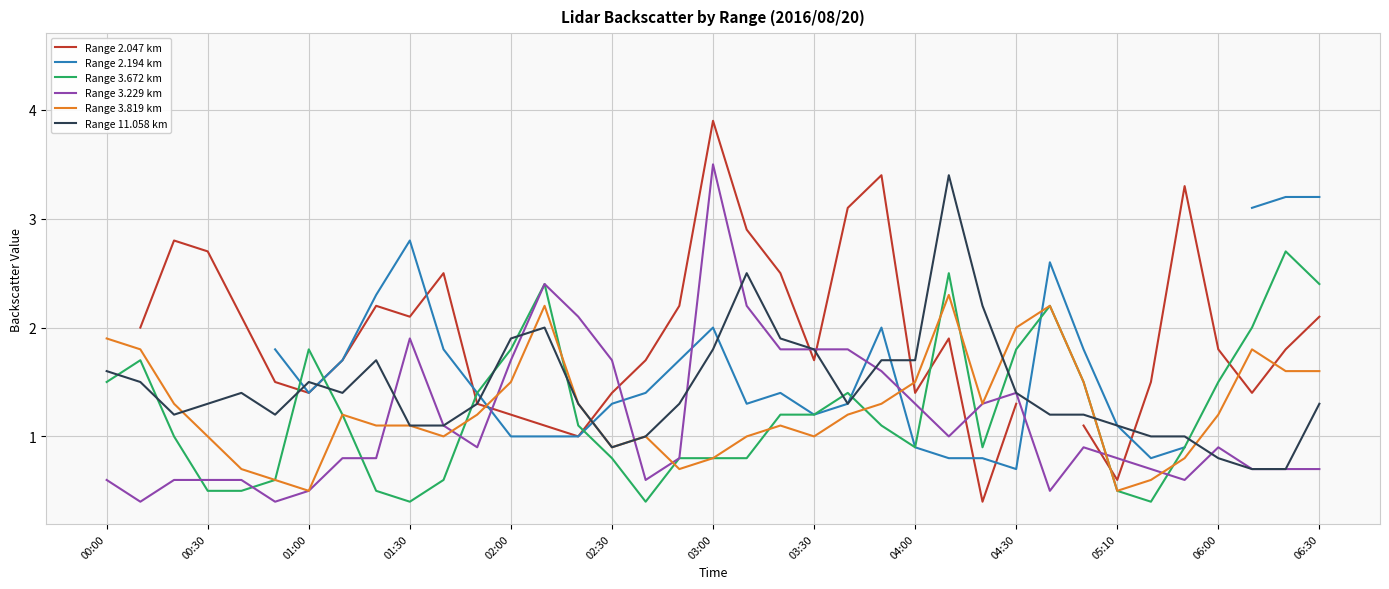

After their last crossing, which series has the higher values: Range 3.229 km or Range 2.194 km?

Range 2.194 km